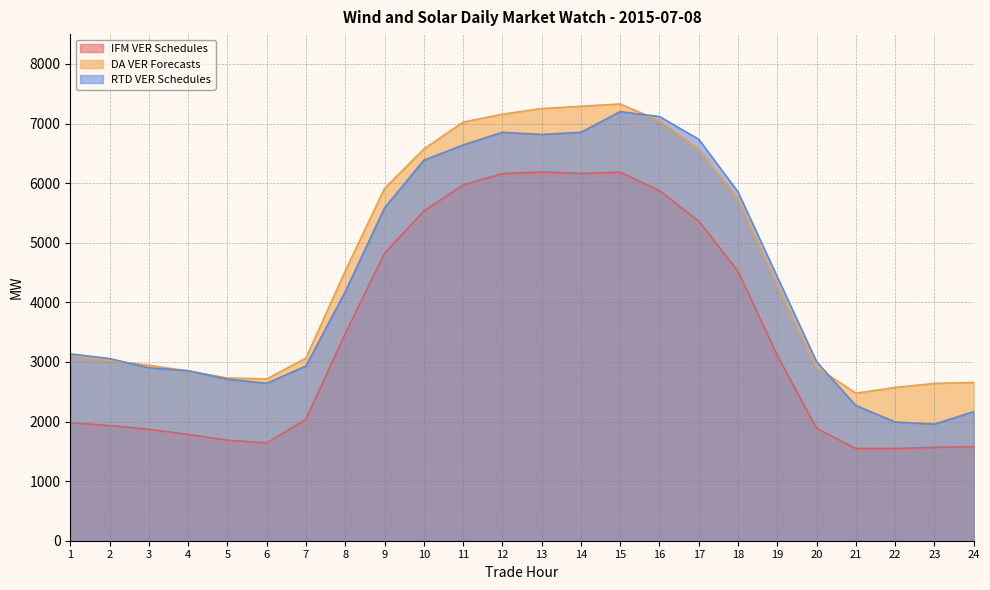

Which category has the lowest value across all series?

21